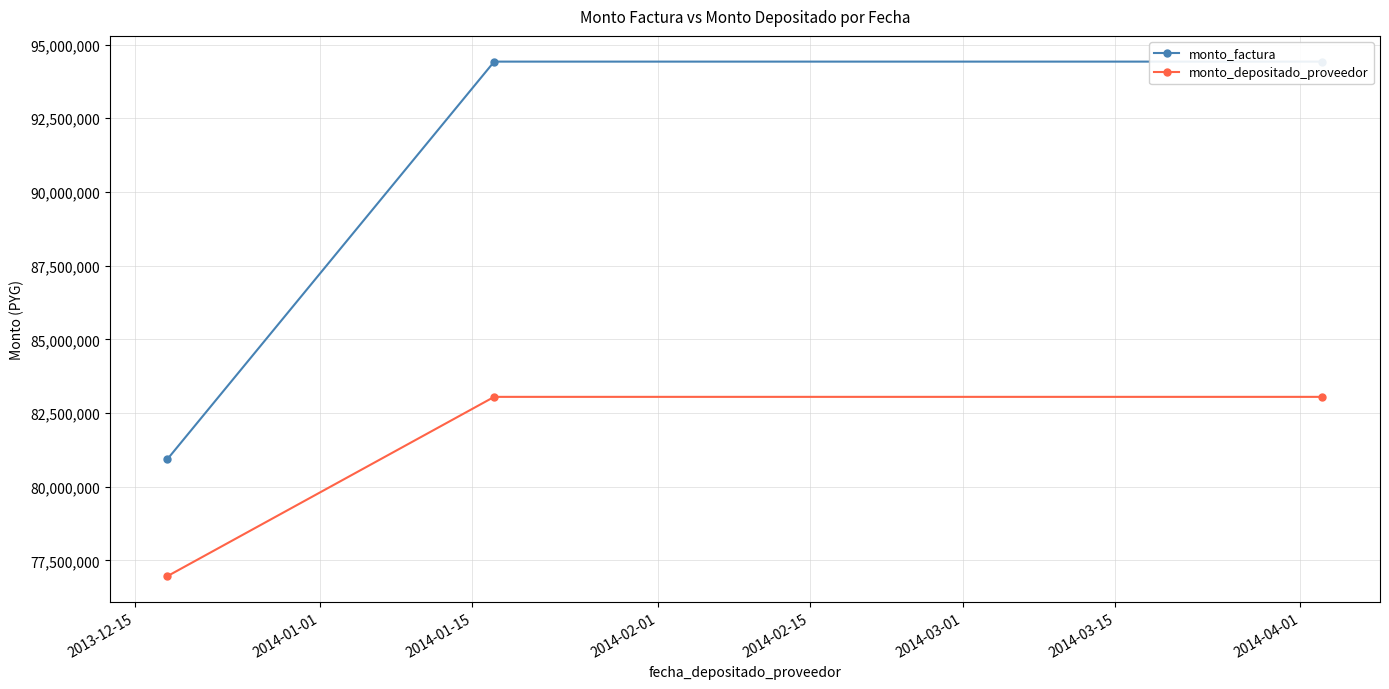

What is the value of the monto_depositado_proveedor point at the 2nd from the left?

83048867